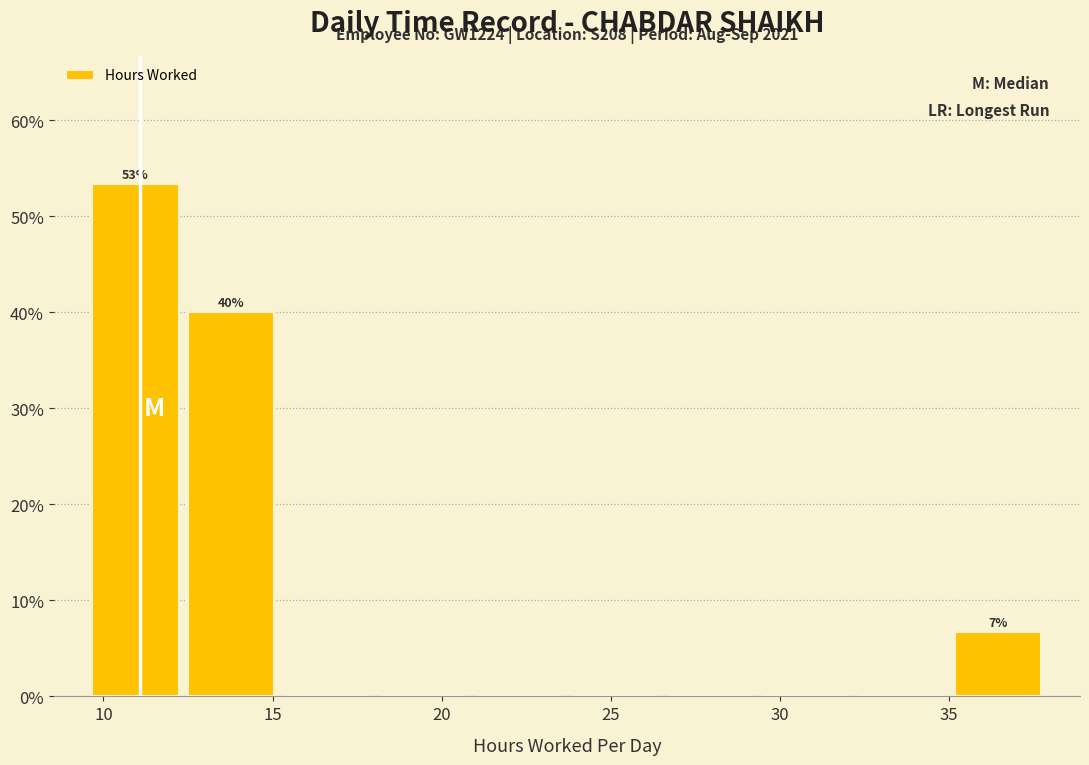

Which range on the x-axis has the tallest bar?

9.5 to 12.5